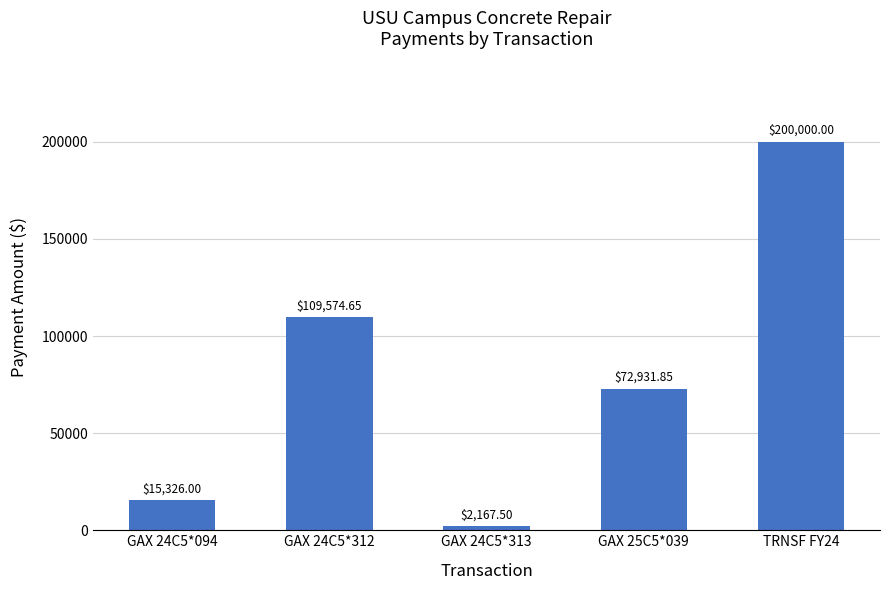

What position from the left is GAX 24C5*313?

3